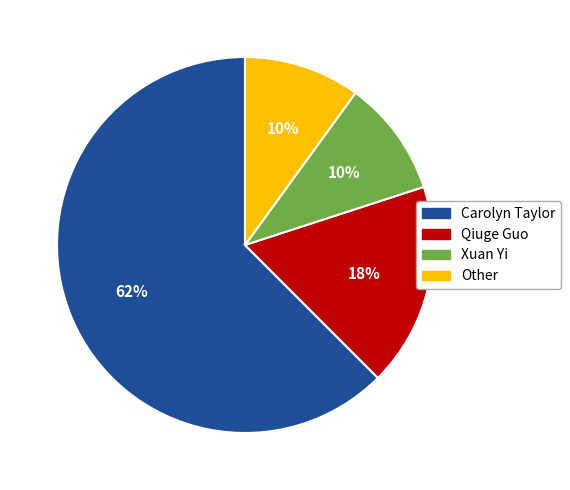

Is it true that Carolyn Taylor is 62% of the pie?

True